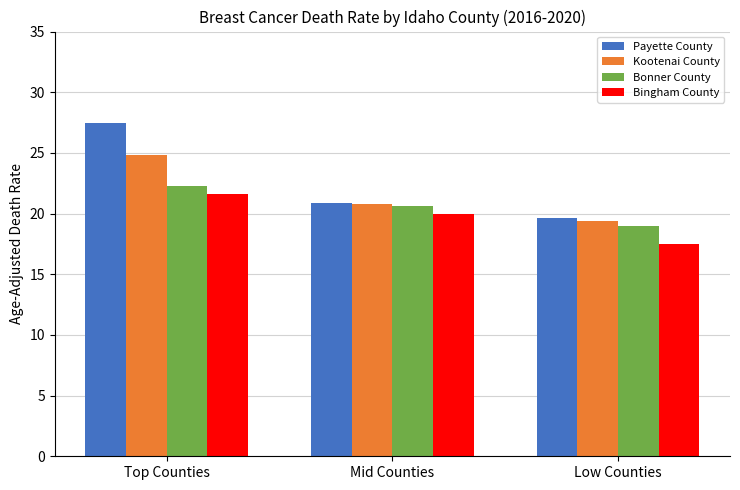

Between Top Counties and Mid Counties, which series saw the biggest shift?

Payette County